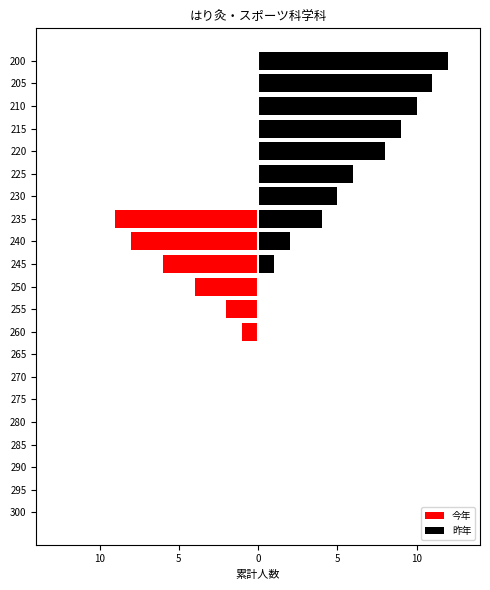

At how many categories does at least one series exceed 0?

10